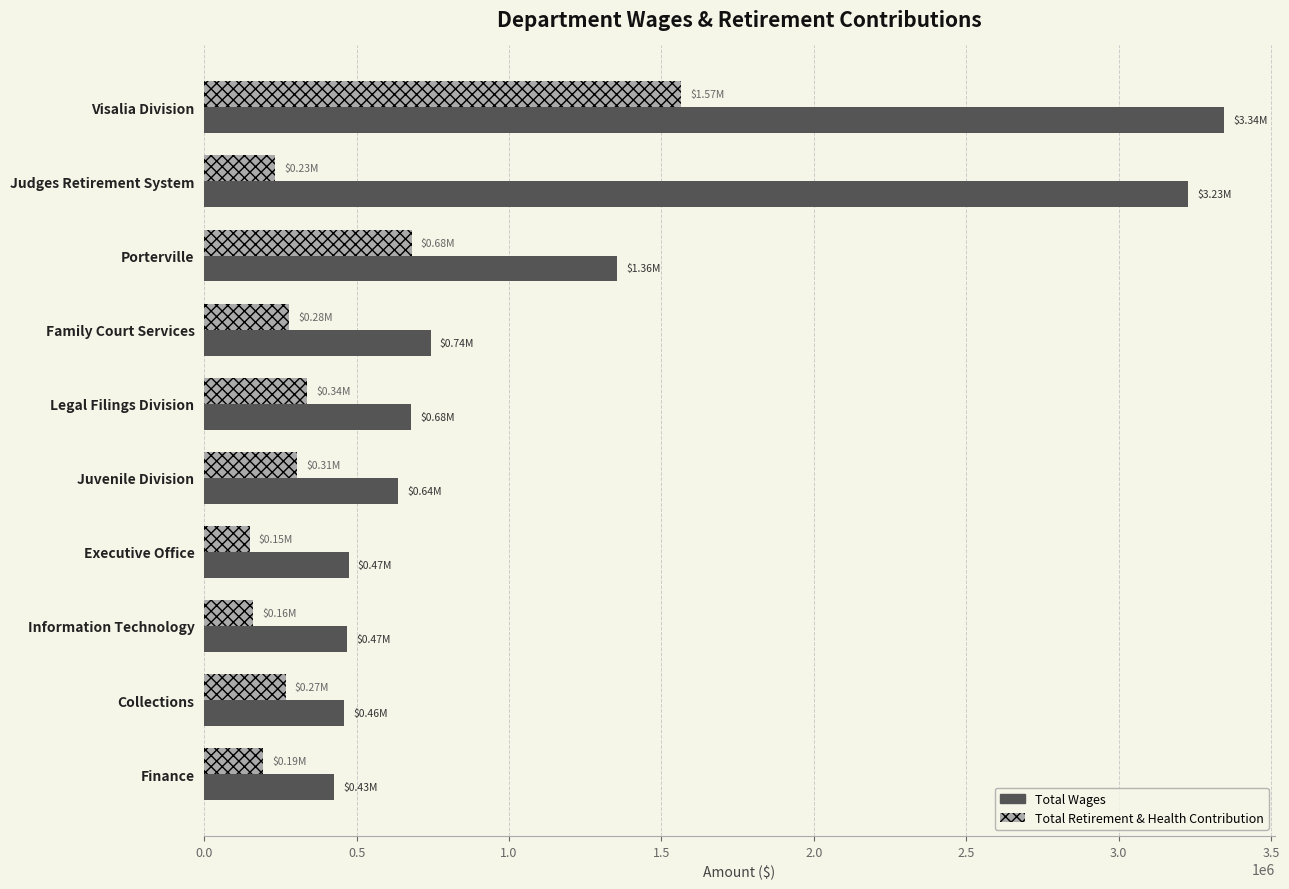

Which series has the largest total across all categories?

Total Wages